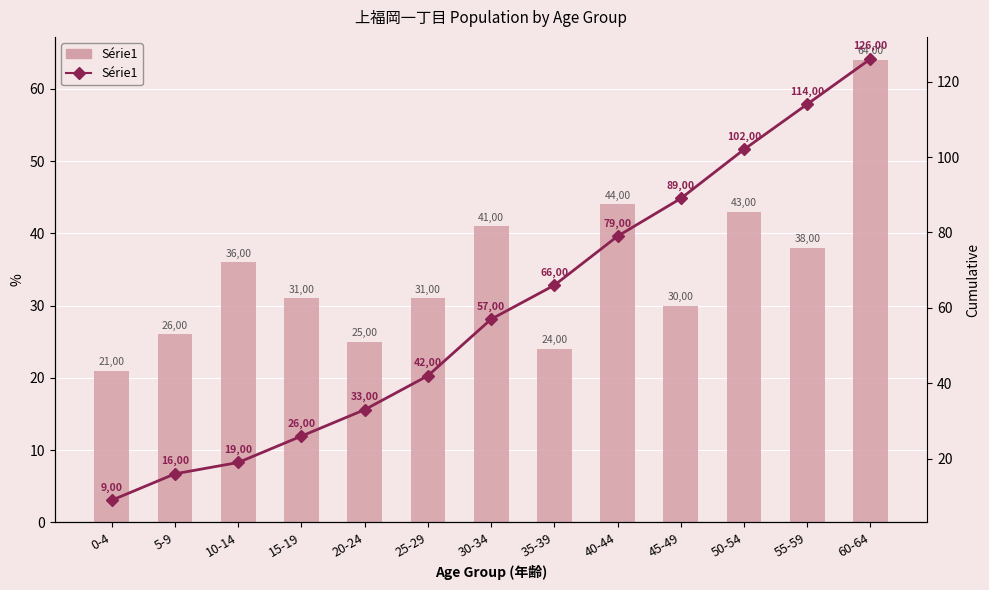

Between 40-44 and 10-14, which is larger?

40-44